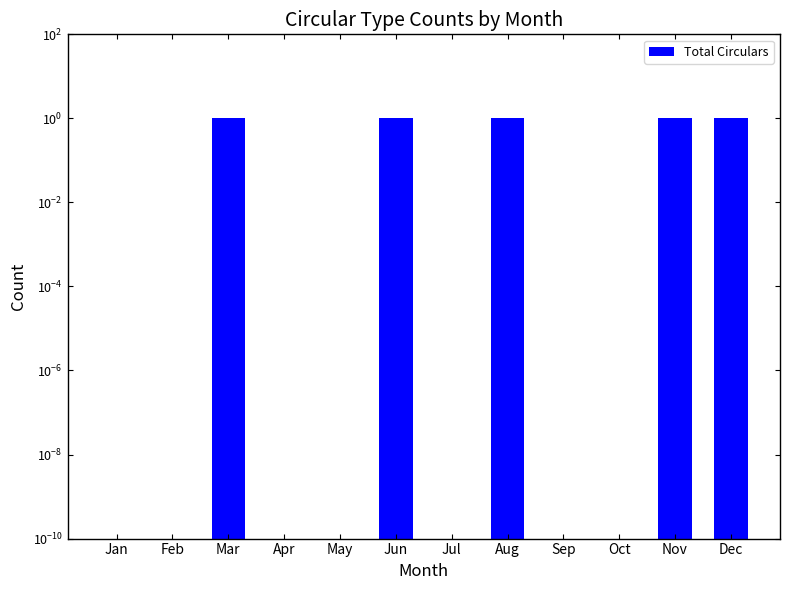

Where is the data nearest to the value 0?

Jan